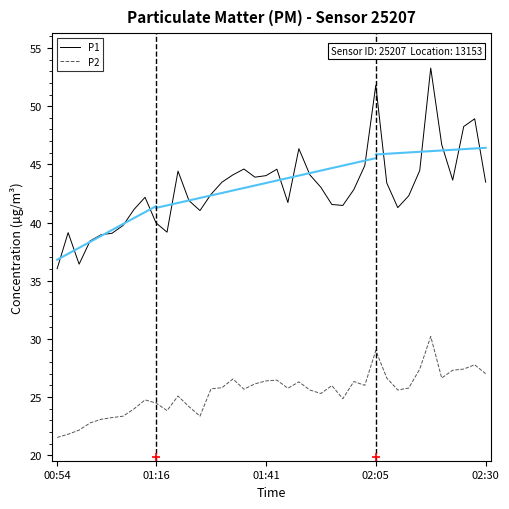

Which series has the largest range (max minus min)?

P1